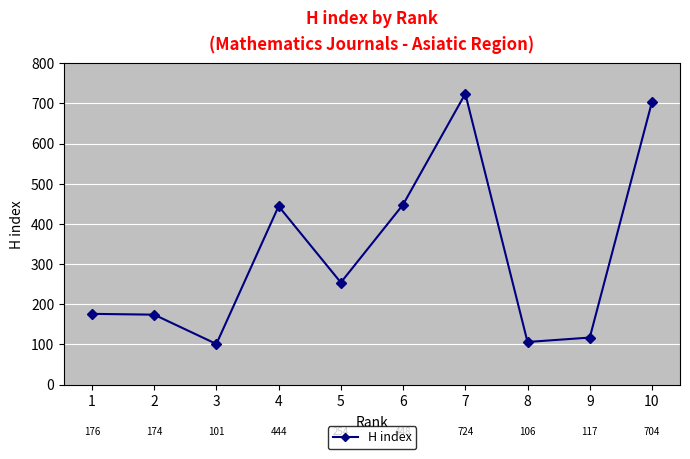

How many interior local valleys (lower than both neighbors) does the data have?

3